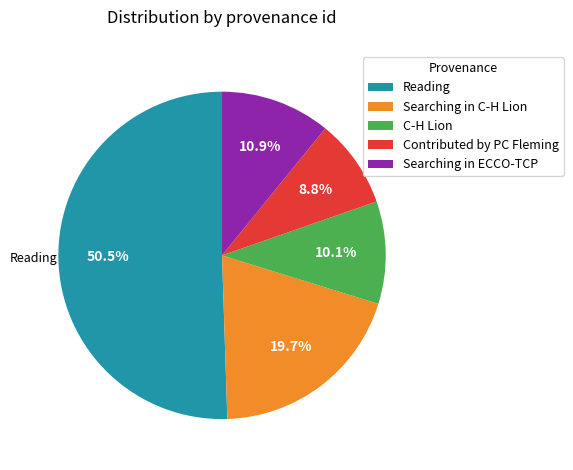

Rank the categories by value from highest to lowest.

Reading, Searching in C-H Lion, Searching in ECCO-TCP, C-H Lion, Contributed by PC Fleming